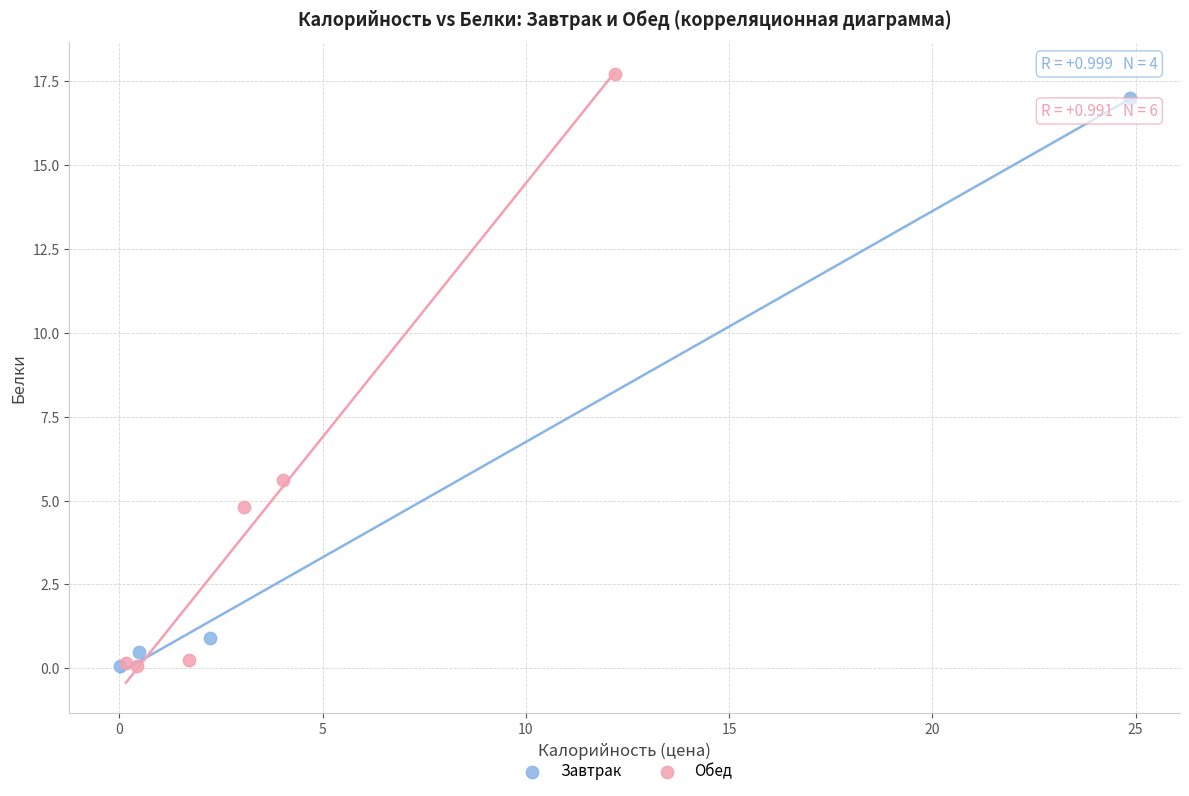

Which series contains the highest Y value?

Обед